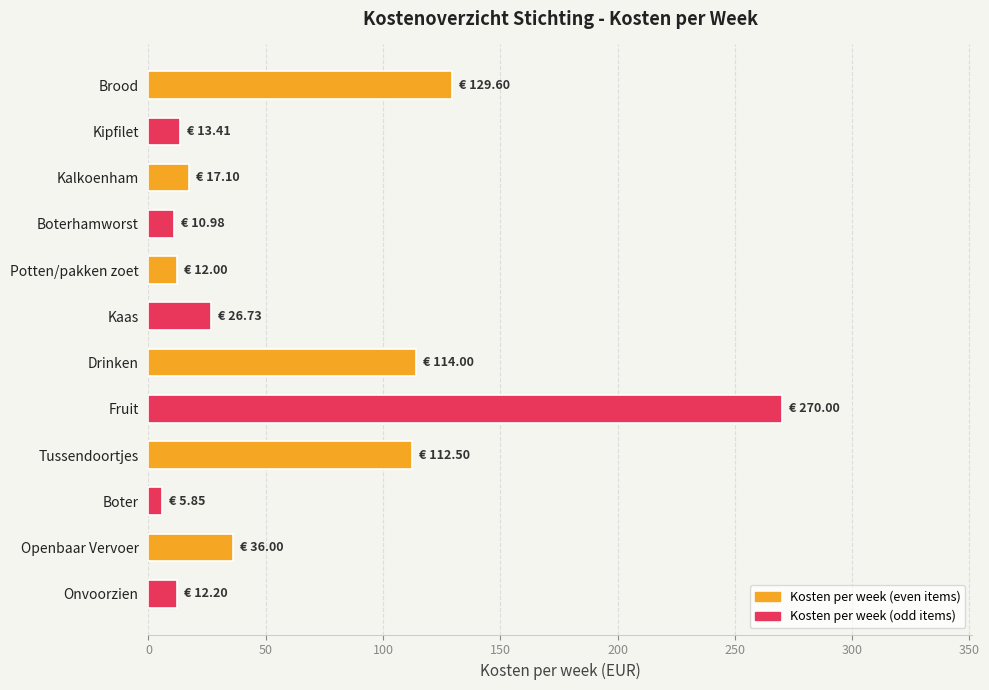

The chart shows a value of 62.5 at Drinken. True or false?

False